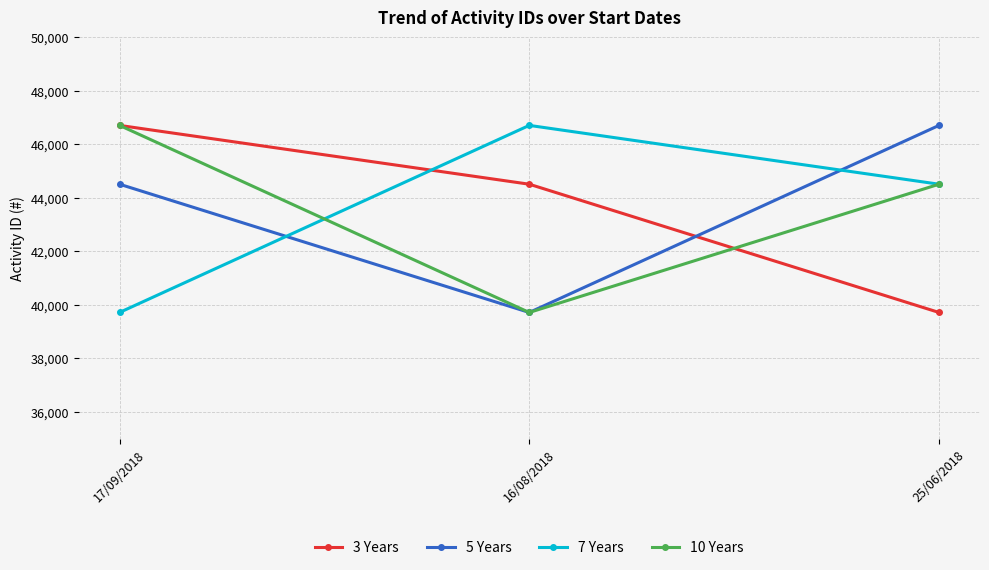

List the labels in order of 5 Years value, largest first.

25/06/2018, 17/09/2018, 16/08/2018